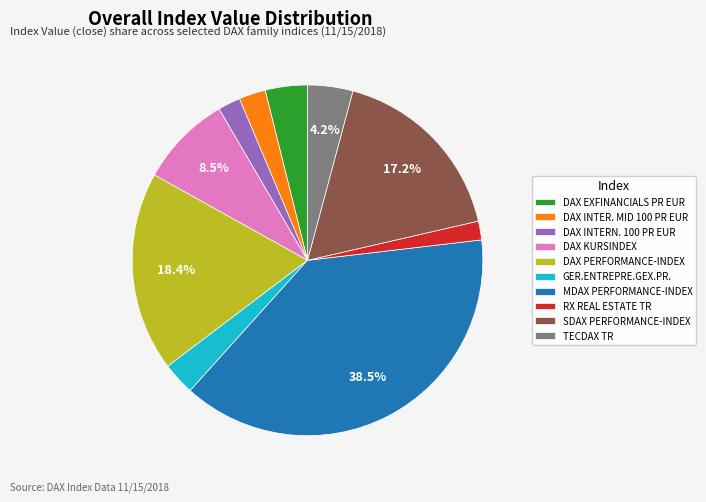

To the nearest percent, what is the average slice percentage?

10%